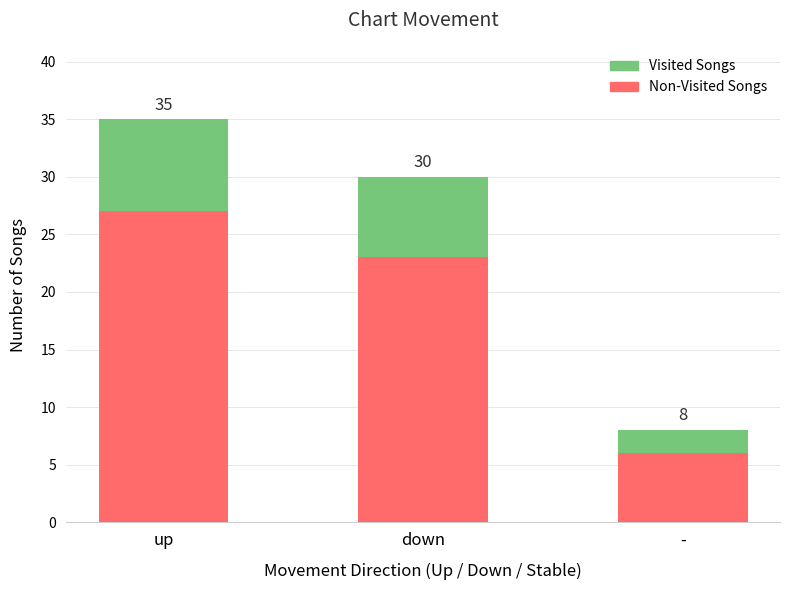

Are the bars grouped side by side (vs. stacked)?

No